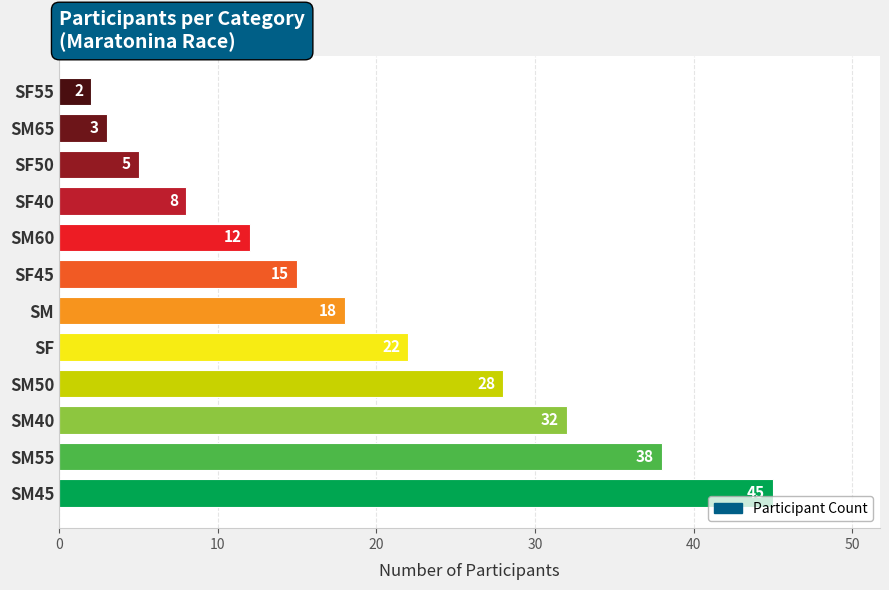

True or false: the data shows 14 at SF.

False